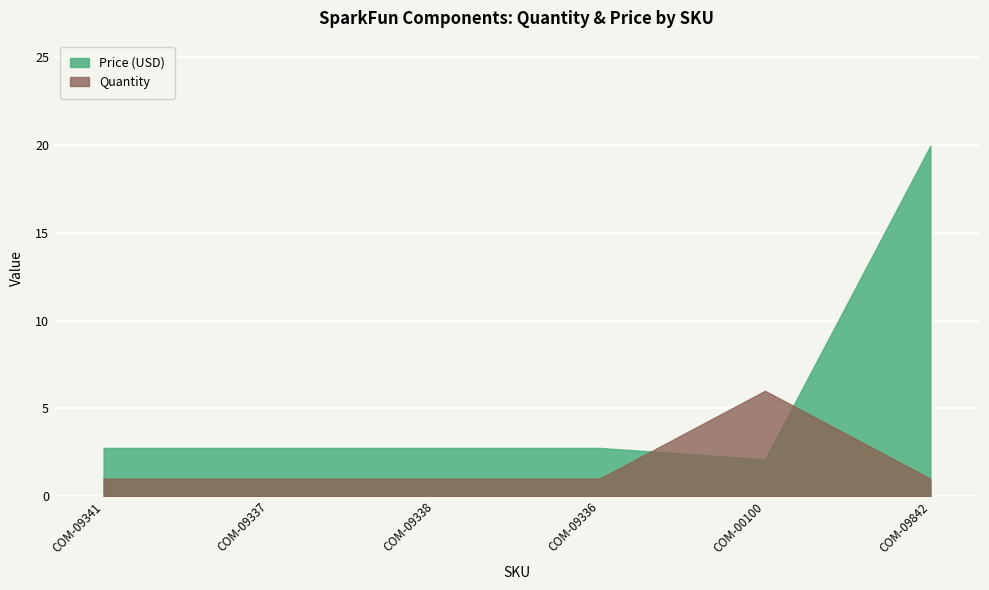

What is the difference between the maximum and minimum values in the Price (USD) series?

17.8